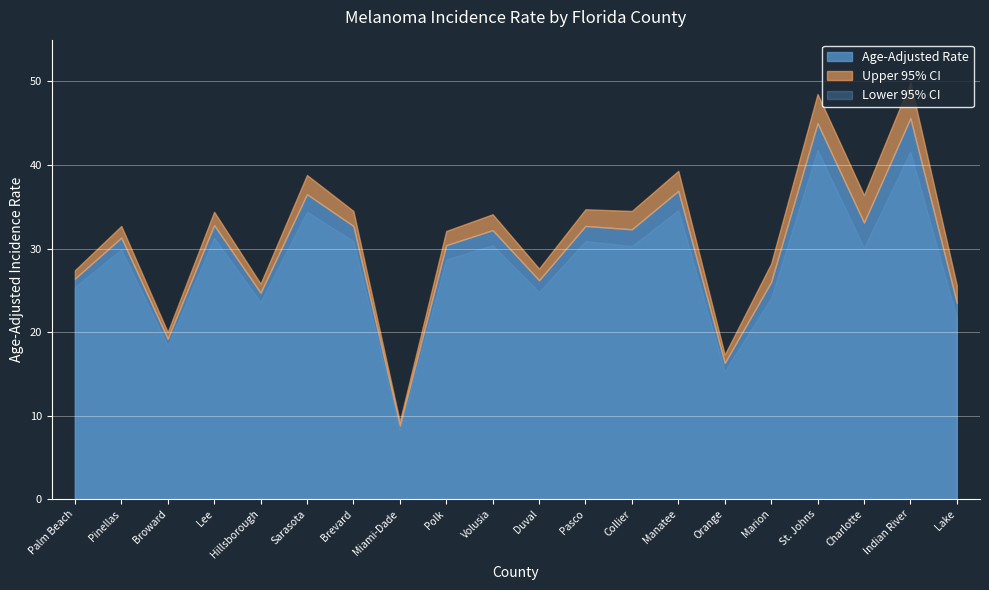

What position from the right is Lake?

1